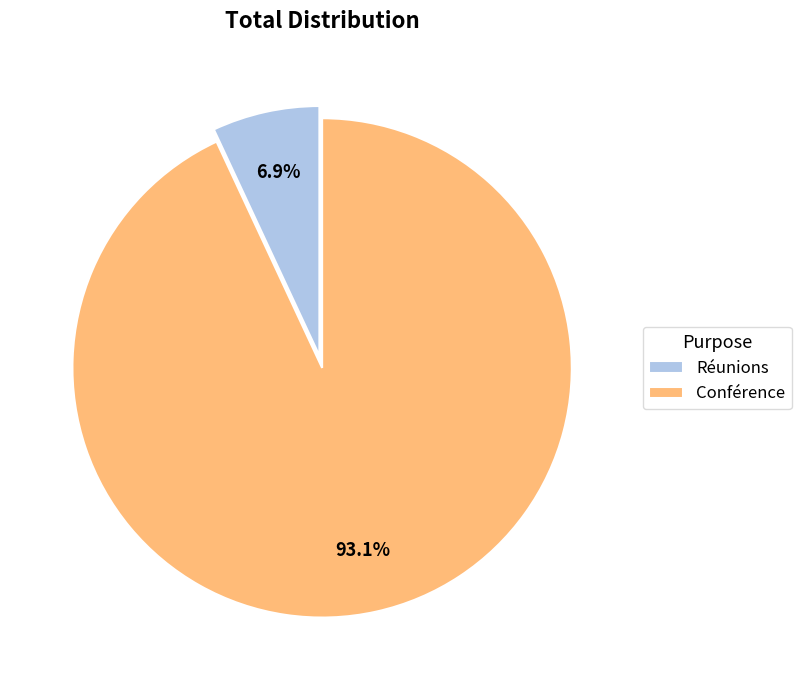

Does Réunions account for over 50% of the chart?

No